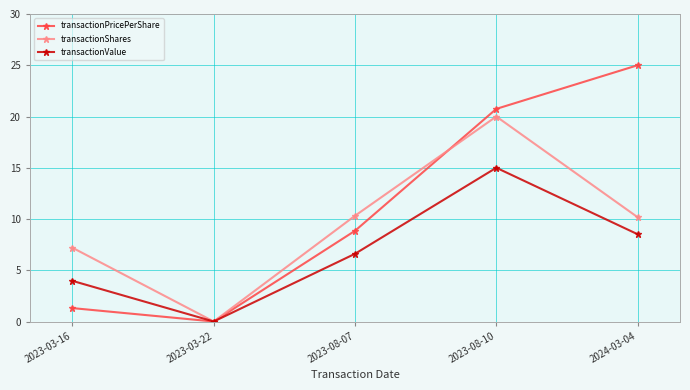

List the series in order of their overall mean, highest first.

transactionPricePerShare, transactionShares, transactionValue